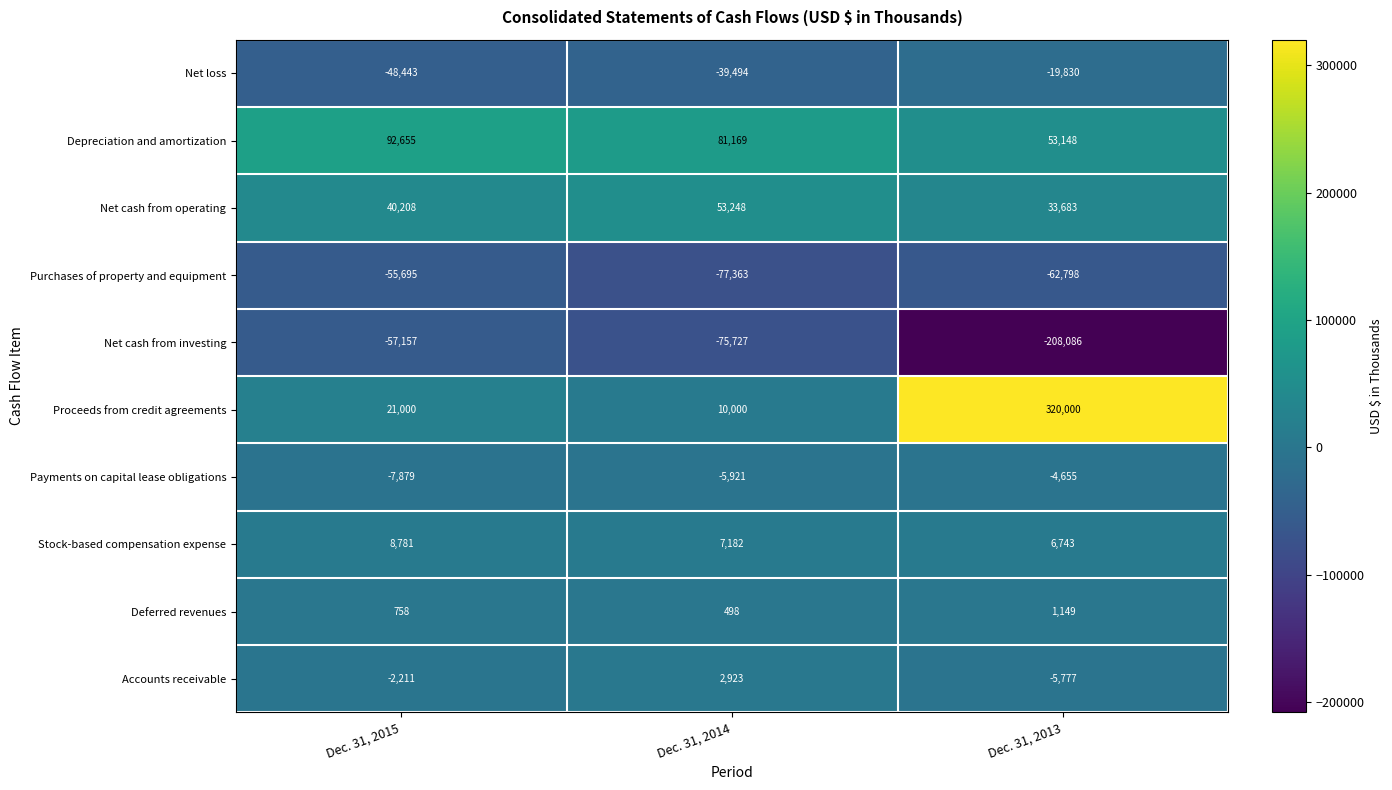

Reading left to right, extract all data points from this chart.

Net loss: Dec. 31, 2015=-48443	Dec. 31, 2014=-39494	Dec. 31, 2013=-19830
Depreciation and amortization: Dec. 31, 2015=92655	Dec. 31, 2014=81169	Dec. 31, 2013=53148
Net cash from operating: Dec. 31, 2015=40208	Dec. 31, 2014=53248	Dec. 31, 2013=33683
Purchases of property and equipment: Dec. 31, 2015=-55695	Dec. 31, 2014=-77363	Dec. 31, 2013=-62798
Net cash from investing: Dec. 31, 2015=-57157	Dec. 31, 2014=-75727	Dec. 31, 2013=-208086
Proceeds from credit agreements: Dec. 31, 2015=21000	Dec. 31, 2014=10000	Dec. 31, 2013=320000
Payments on capital lease obligations: Dec. 31, 2015=-7879	Dec. 31, 2014=-5921	Dec. 31, 2013=-4655
Stock-based compensation expense: Dec. 31, 2015=8781	Dec. 31, 2014=7182	Dec. 31, 2013=6743
Deferred revenues: Dec. 31, 2015=758	Dec. 31, 2014=498	Dec. 31, 2013=1149
Accounts receivable: Dec. 31, 2015=-2211	Dec. 31, 2014=2923	Dec. 31, 2013=-5777